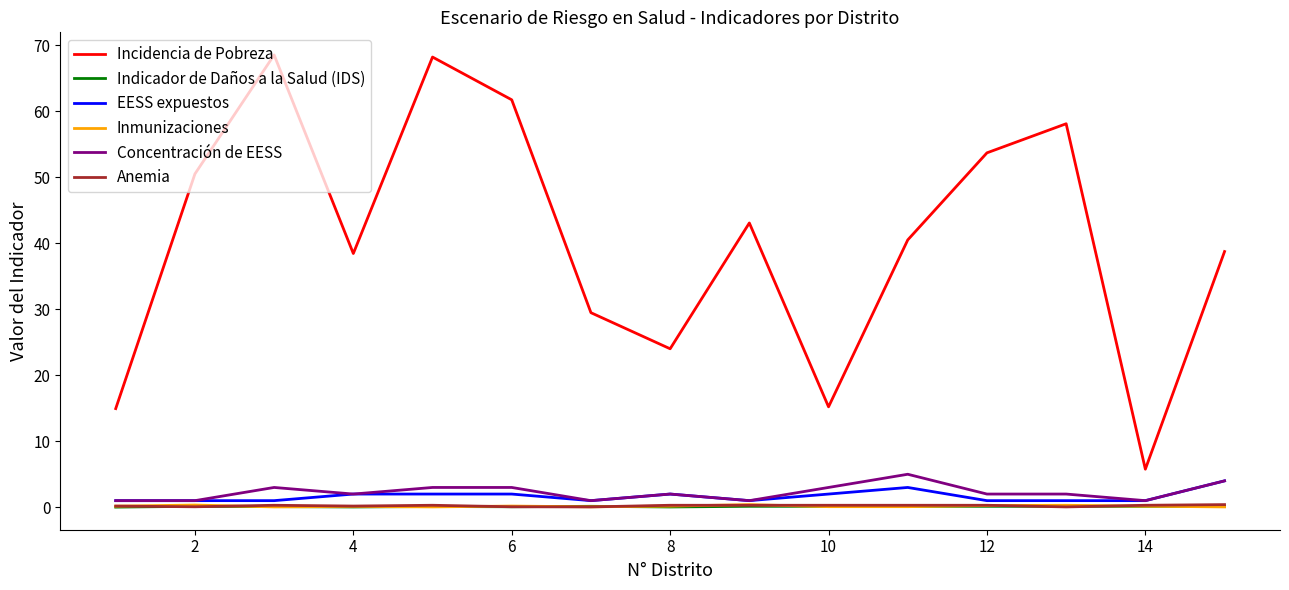

Which series has the widest spread of values?

Incidencia de Pobreza